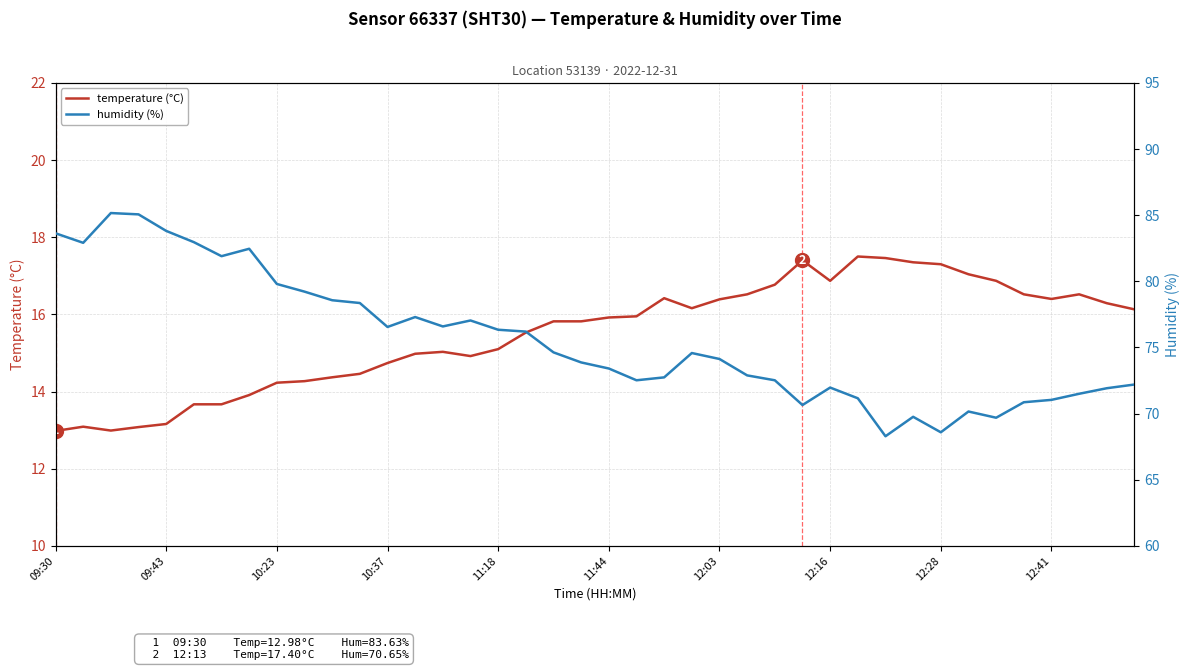

Rank the series by their maximum value, from highest to lowest.

humidity (%), temperature (°C)